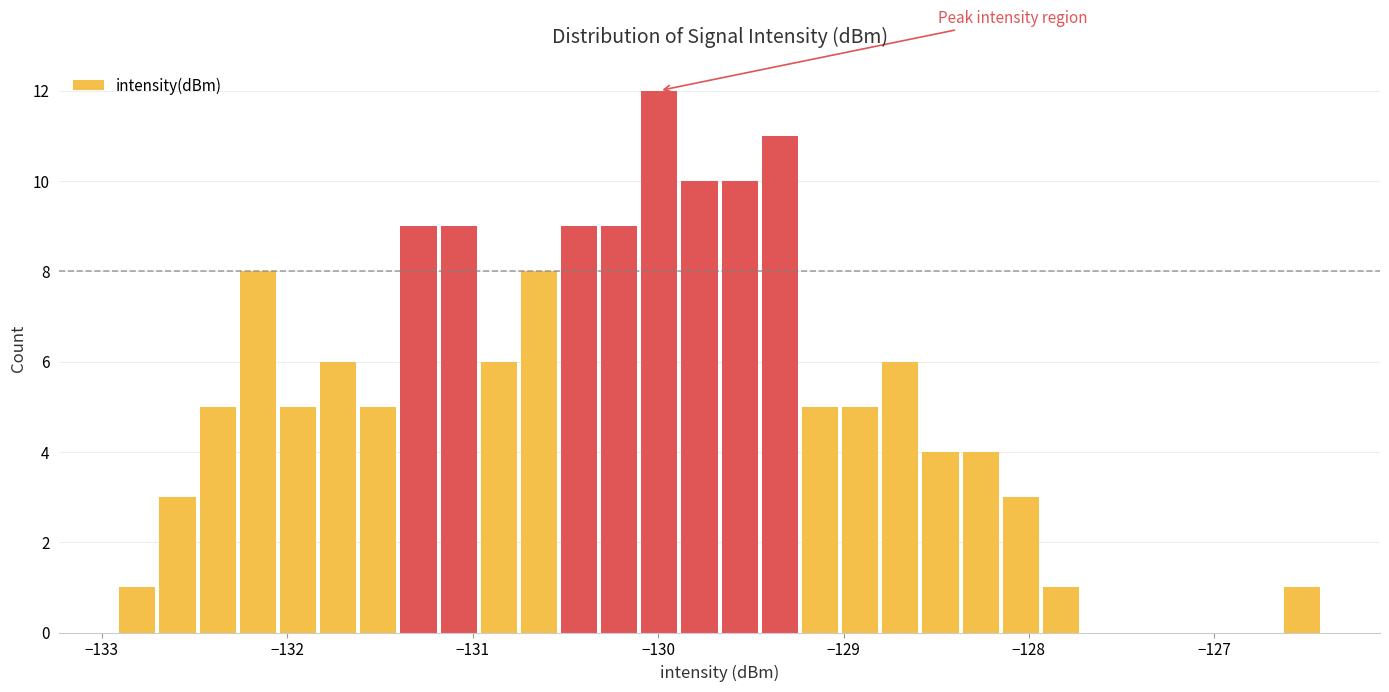

Around what value on the x-axis is the tallest bar? Give the approximate position of its centre, as read against the axis.

-130.0